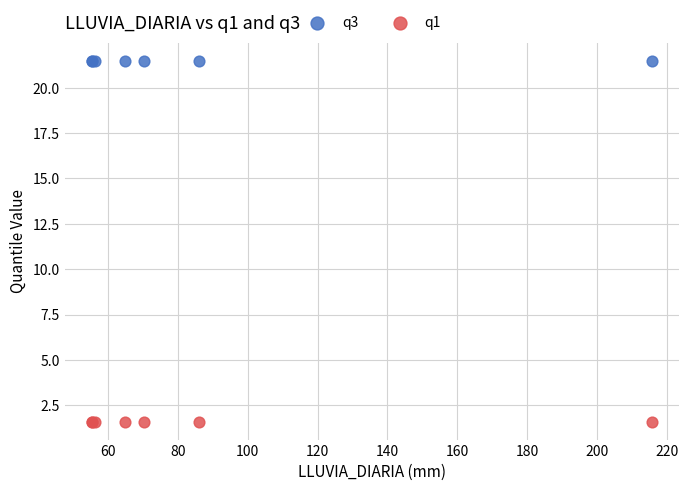

Which series reaches the maximum Y coordinate?

q3